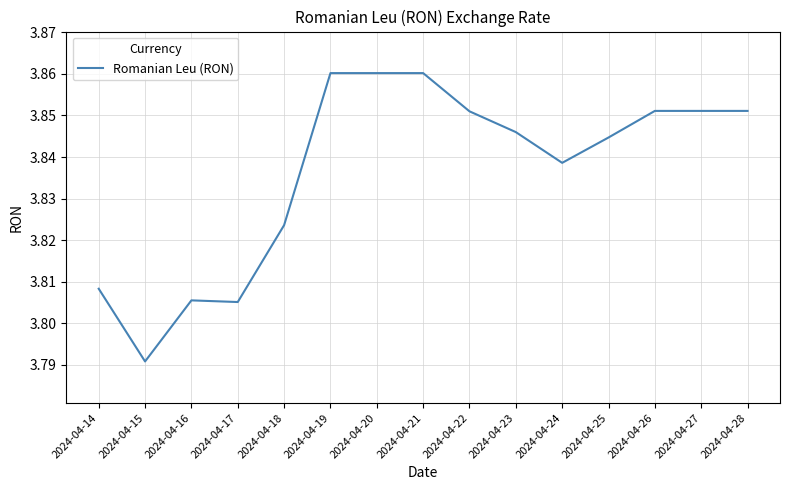

Where is the data nearest to the value 3?

2024-04-15